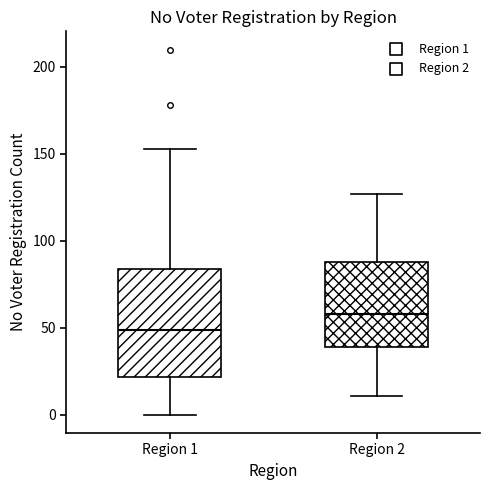

Reading left to right, read every box against the y-axis: the position of its median line, the range the box covers, and the ends of its whiskers. The values are not printed on the chart, so give them approximately, as read against the axis.

Region 1: median 50, box 20 to 85, whiskers 0 to 155
Region 2: median 60, box 40 to 90, whiskers 10 to 125